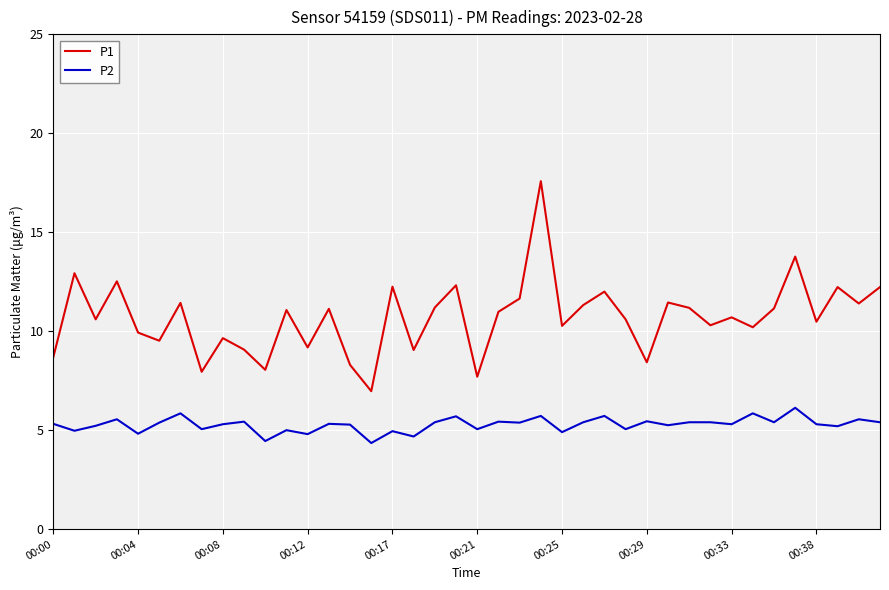

True or false: P2 and P1 intersect in this chart.

False